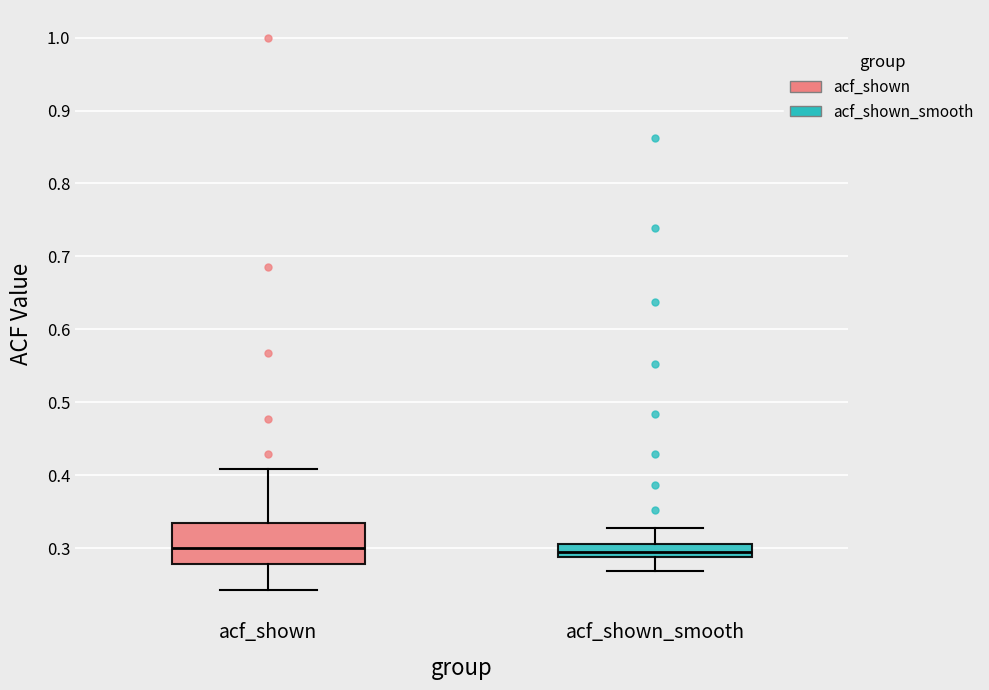

Reading left to right, transcribe this box plot: for each box, give where its median line is, the range the box spans, and where its two whiskers end, as read against the y-axis. The values are not printed on the chart, so give them approximately, as read against the axis.

acf_shown: median 0.30, box 0.28 to 0.33, whiskers 0.24 to 0.41
acf_shown_smooth: median 0.29 (just above the box's lower edge), box 0.29 to 0.31, whiskers 0.27 to 0.33